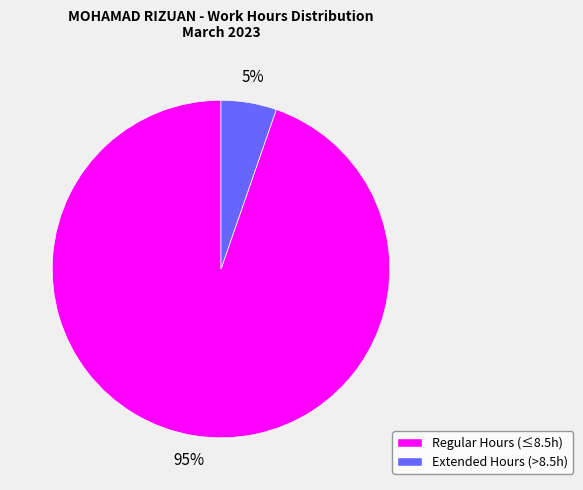

To the nearest percent, what is the average slice percentage?

50%